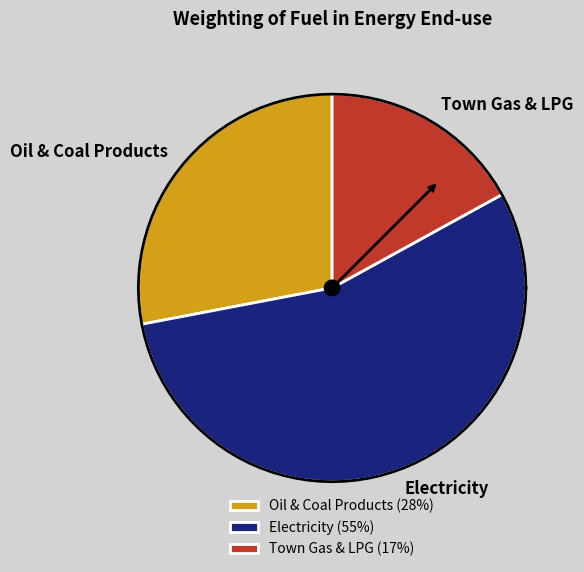

Does Electricity account for over 50% of the chart?

Yes